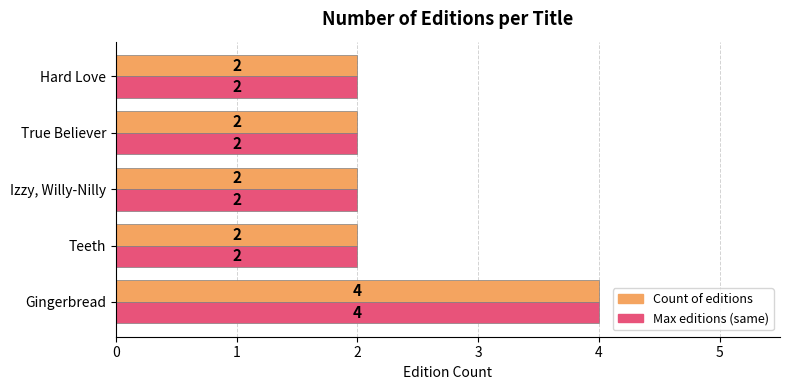

Is it true that Max editions (same) equals 3 at Hard Love?

False